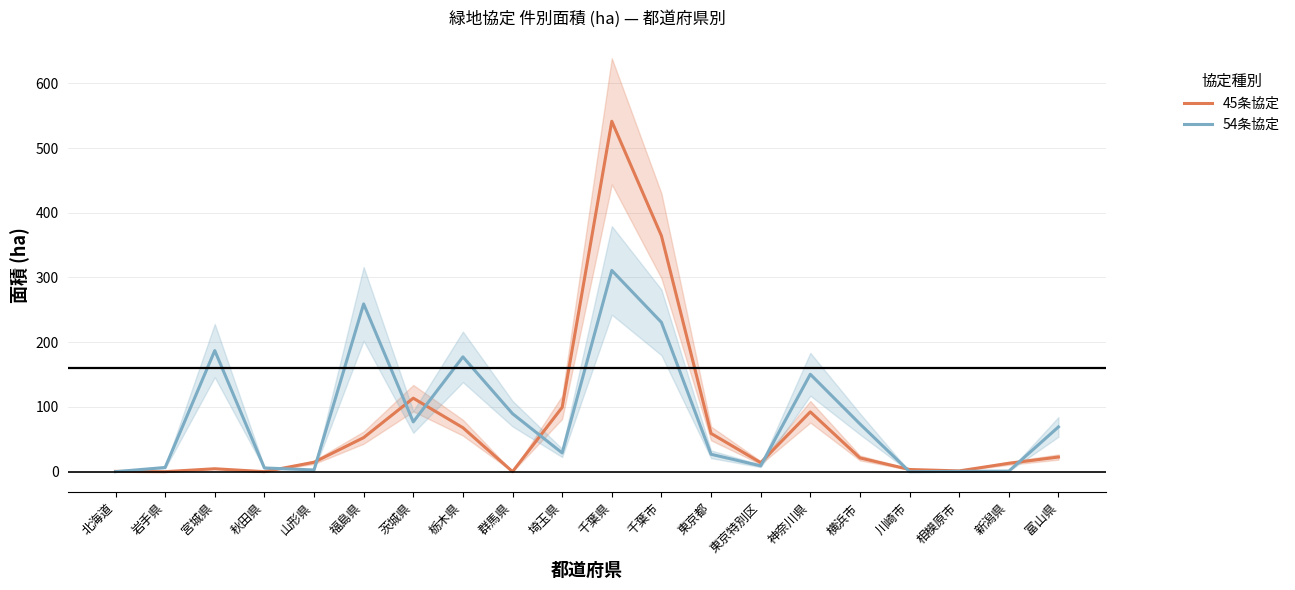

How many times do 54条協定 and 45条協定 cross each other?

9